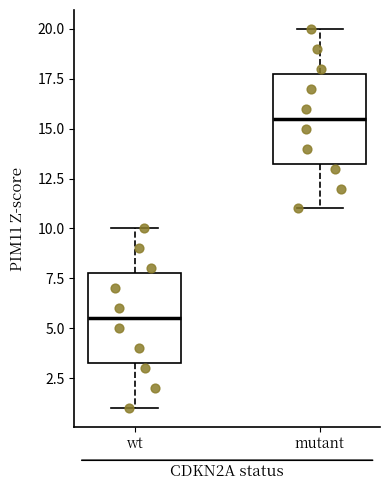

Reading left to right, read every box against the y-axis: the position of its median line, the range the box covers, and the ends of its whiskers. The values are not printed on the chart, so give them approximately, as read against the axis.

wt: median 5.5, box 3.5 to 8.0, whiskers 1.0 to 10.0
mutant: median 15.5, box 13.5 to 18.0, whiskers 11.0 to 20.0